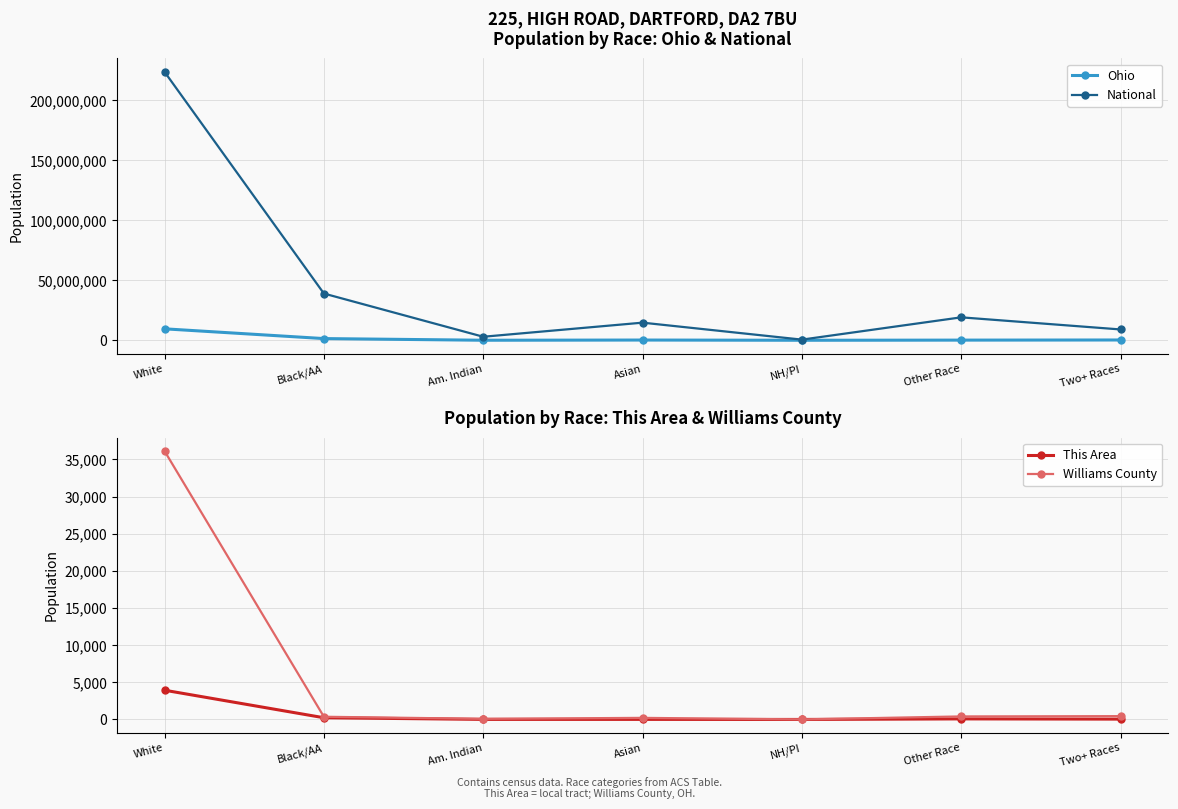

List the labels in order of Williams County value, smallest first.

NH/PI, Am. Indian, Asian, Black/AA, Other Race, Two+ Races, White